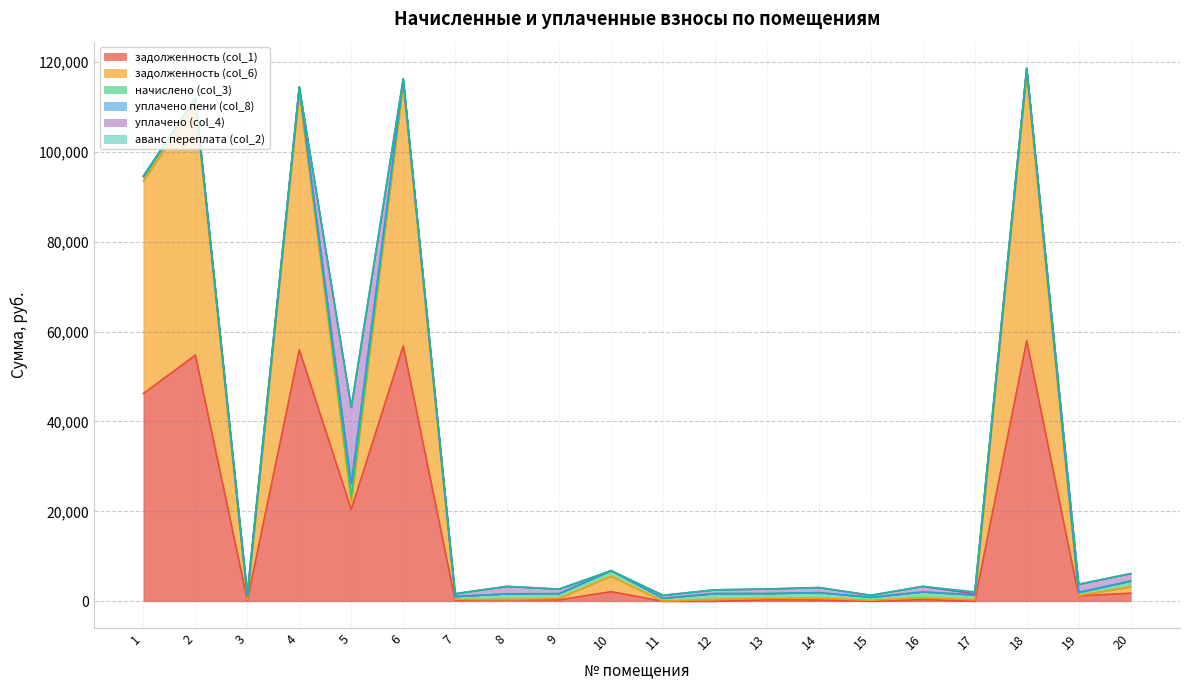

At which category does the chart reach its peak across all series?

18